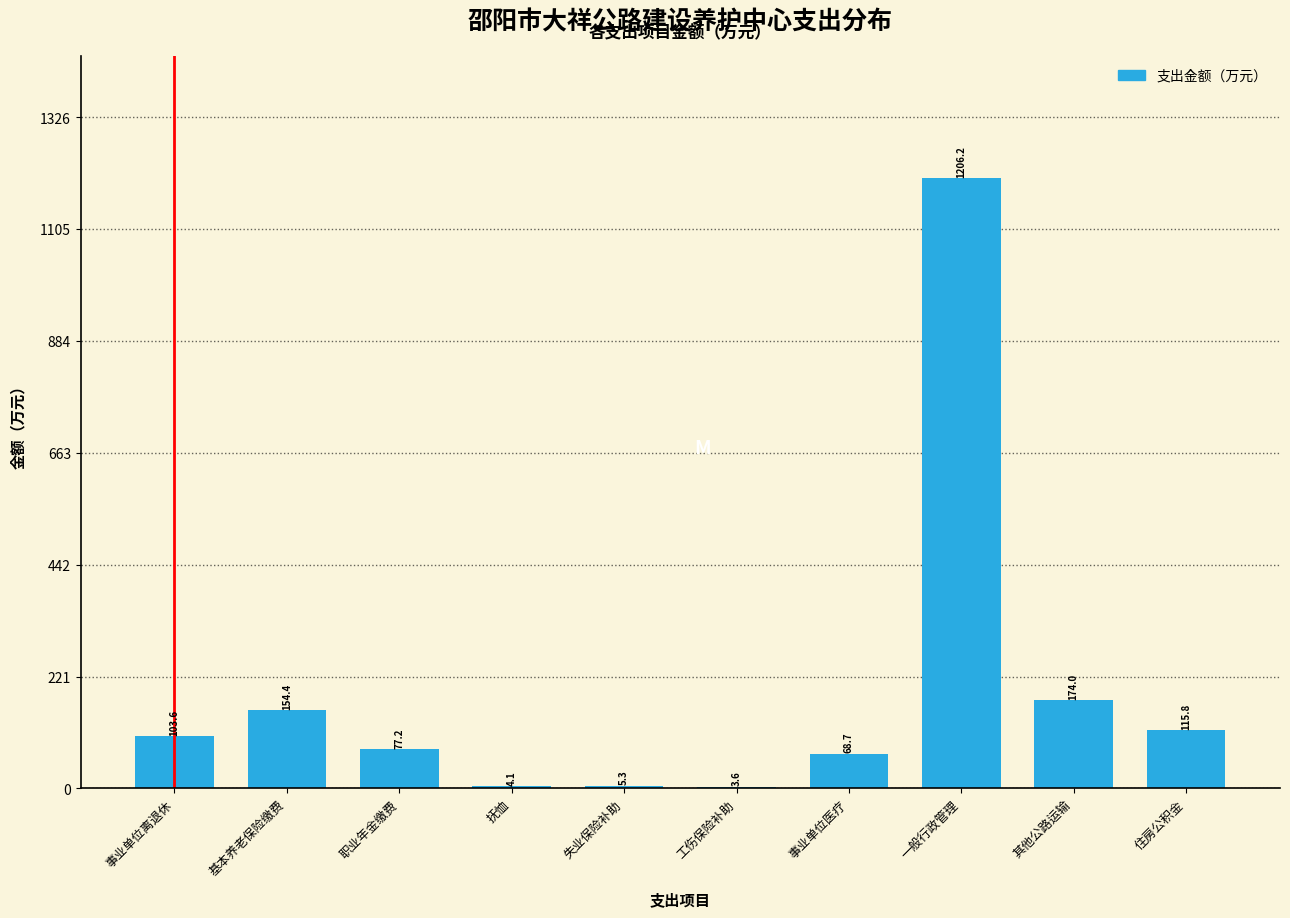

Reading right to left, what are all the values shown in this chart?

住房公积金=115.8	其他公路运输=174.0	一般行政管理=1206.2	事业单位医疗=68.7	工伤保险补助=3.6	失业保险补助=5.3	抚恤=4.1	职业年金缴费=77.2	基本养老保险缴费=154.4	事业单位离退休=103.6